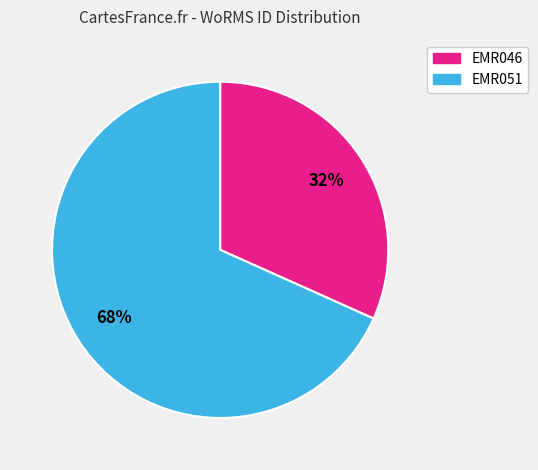

How many slices are in this pie chart?

2